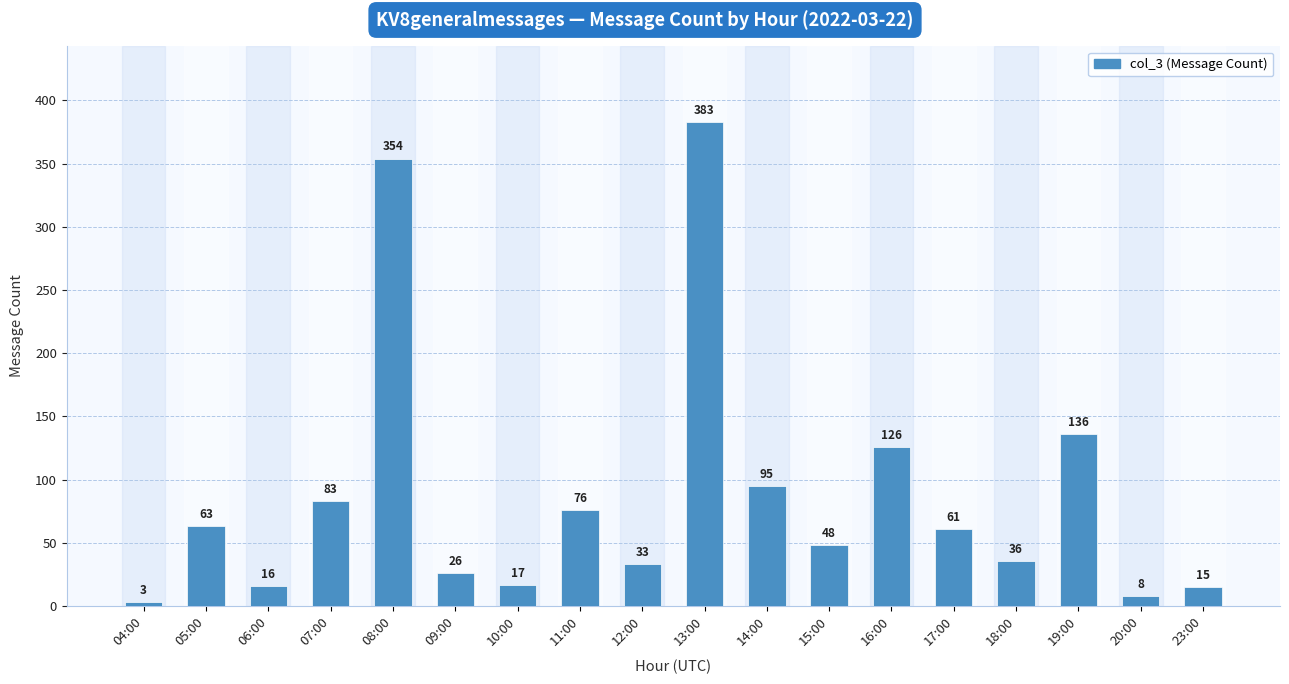

What is the change in value from 10:00 to 14:00?

+78